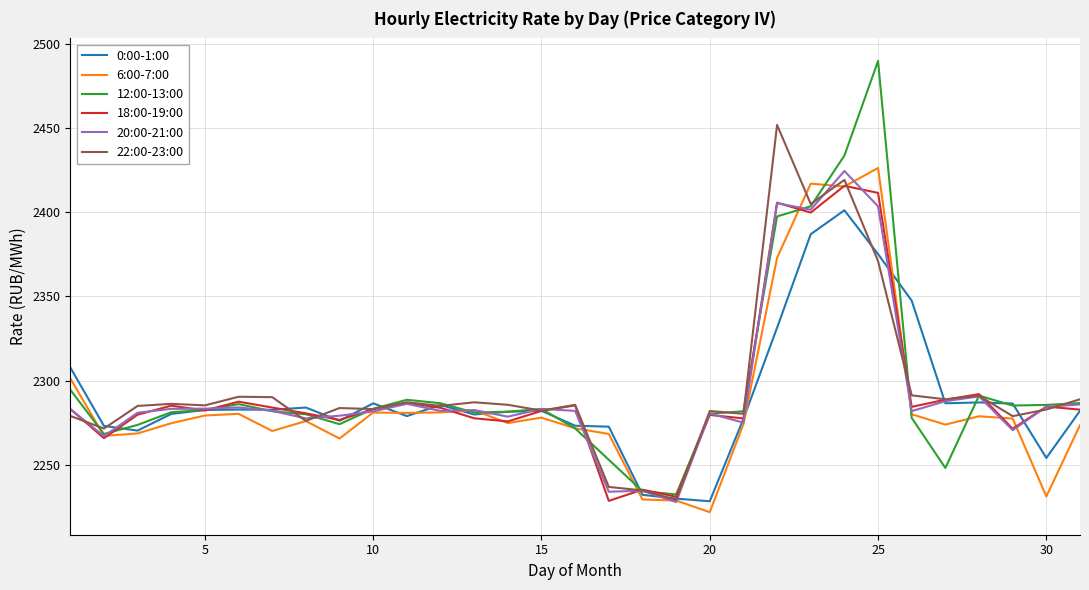

What is the sum of all 18:00-19:00 values?

71090.4